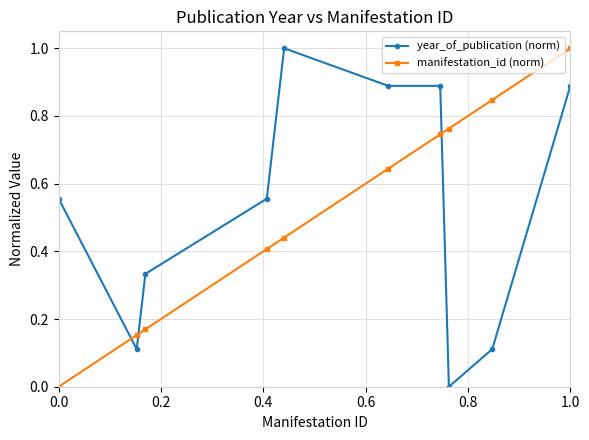

True or false: manifestation_id (norm) and year_of_publication (norm) intersect in this chart.

True